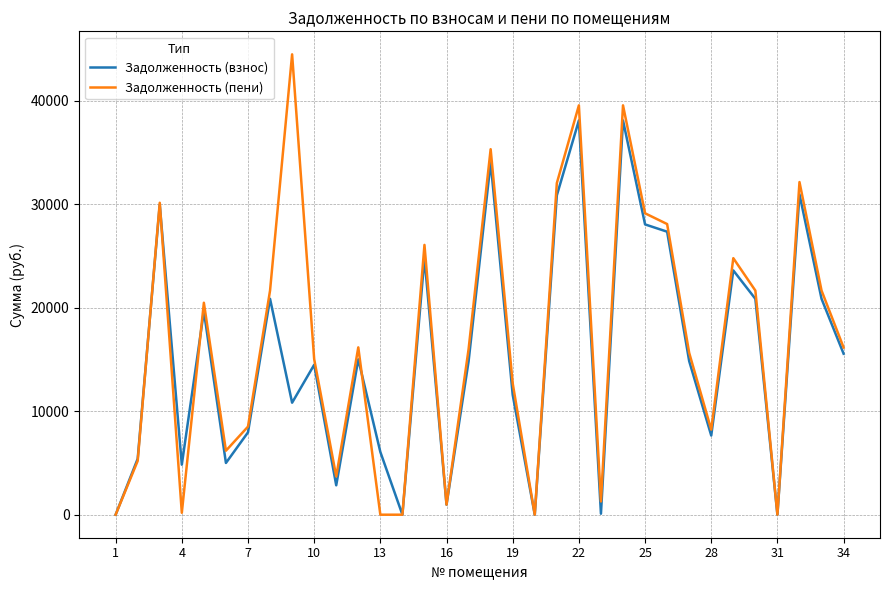

What is the highest value of the Задолженность (пени) series?

44470.3